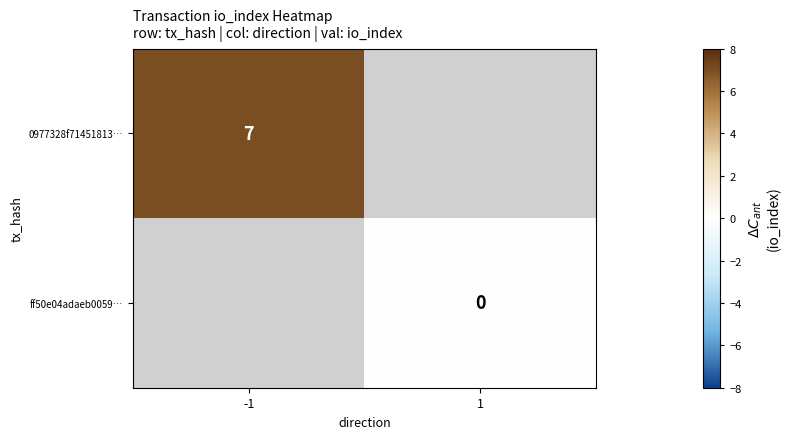

Is the value of ff50e04adaeb0059… at 1 greater than the value of 0977328f71451813… at -1?

No